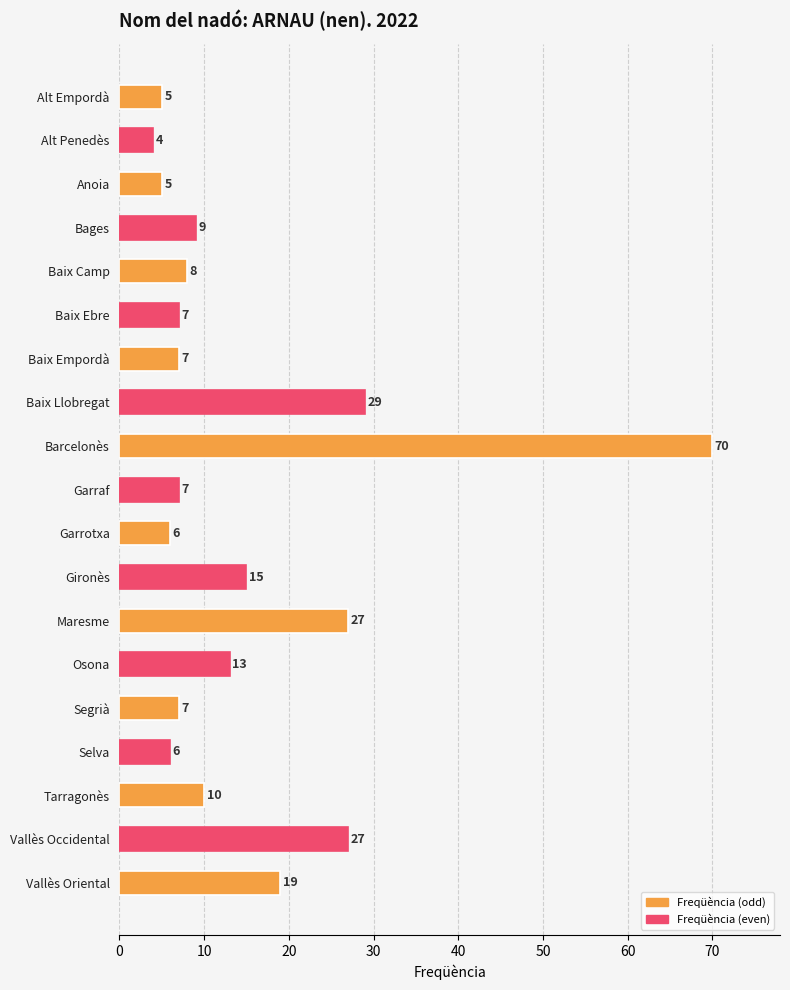

At which category does the chart reach its peak across all series?

Barcelonès